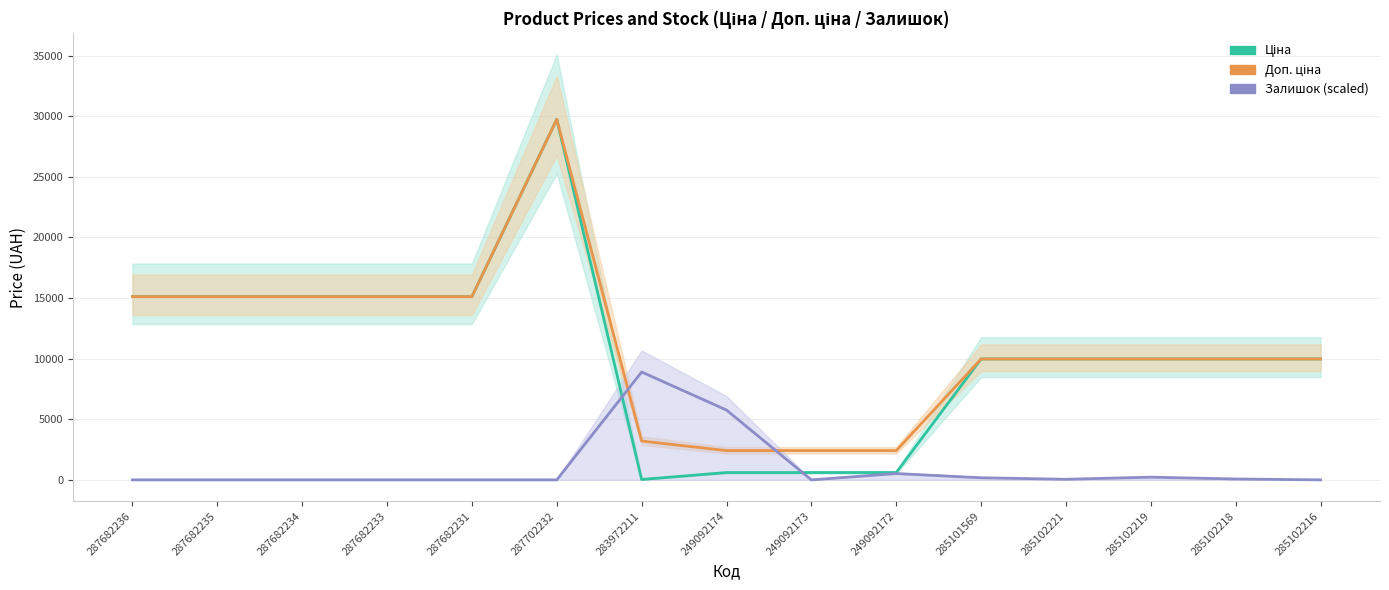

Is this an area chart (filled region under the line)?

No